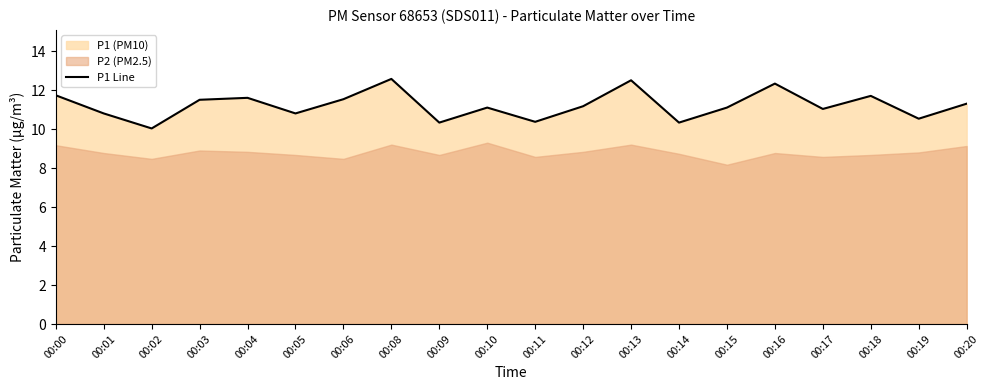

What is the change in value from 00:05 to 00:17?

+0.2